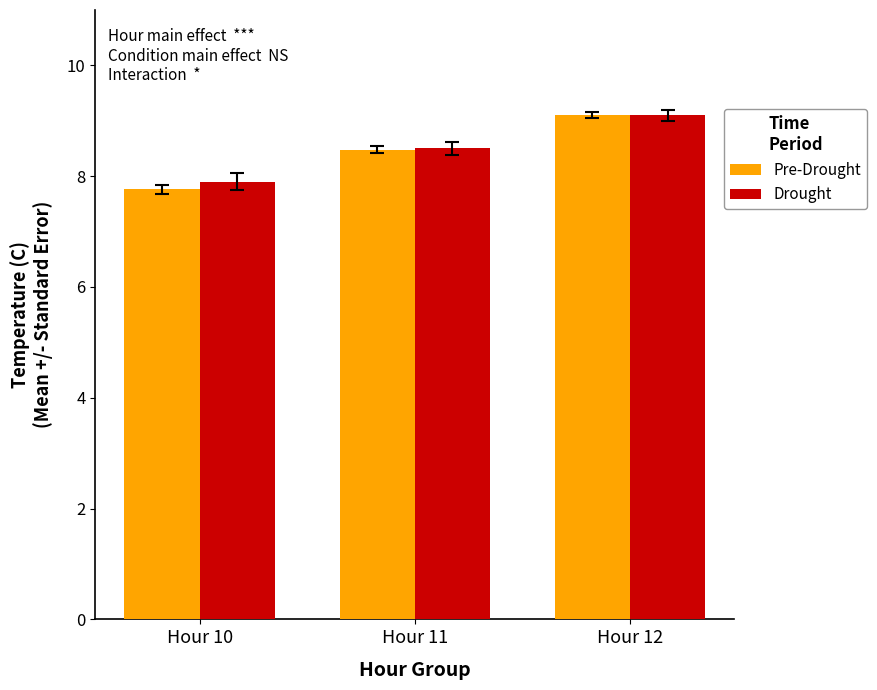

Rank the categories by Drought value from lowest to highest.

Hour 10, Hour 11, Hour 12